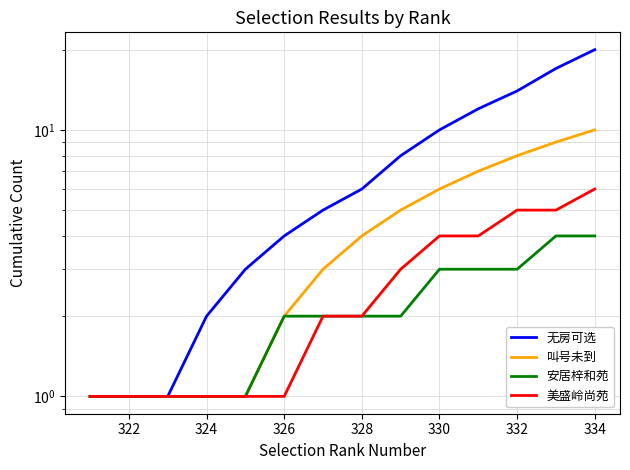

What is the lowest value of the 叫号未到 series?

1